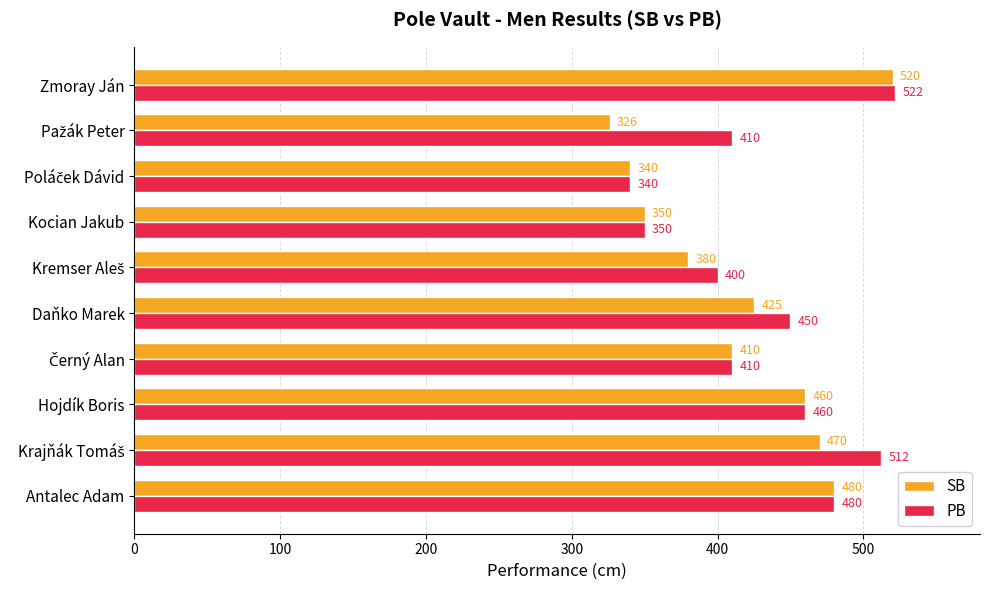

True or false: PB has a value of 350 at Kocian Jakub.

True